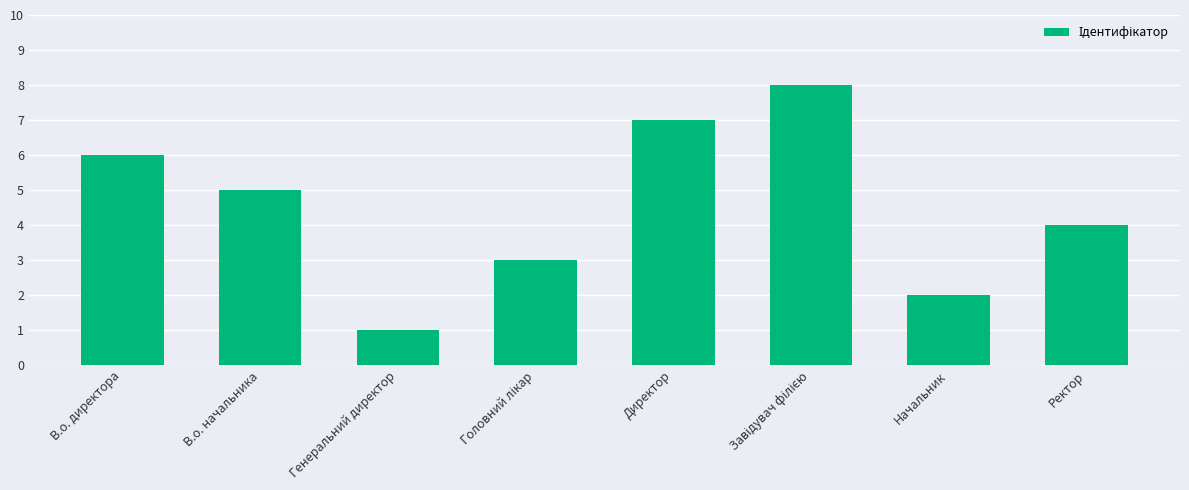

What is the ratio of the value at В.о. директора to the value at Начальник?

3.0